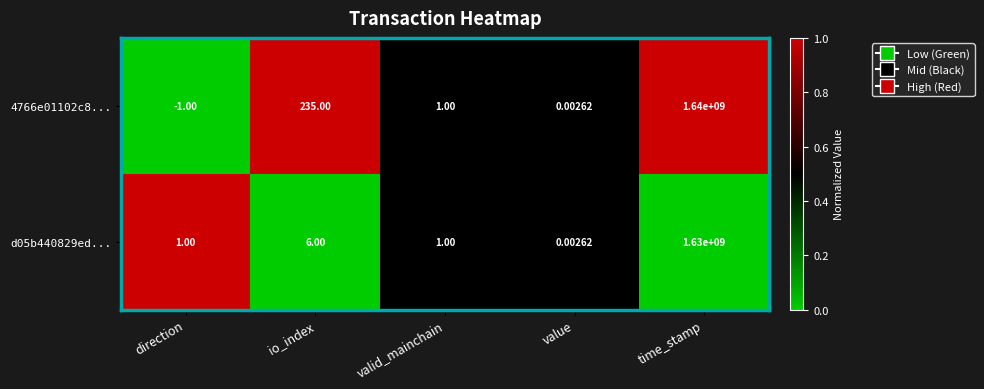

Rank the categories by 4766e01102c8... value from lowest to highest.

direction, value, valid_mainchain, io_index, time_stamp